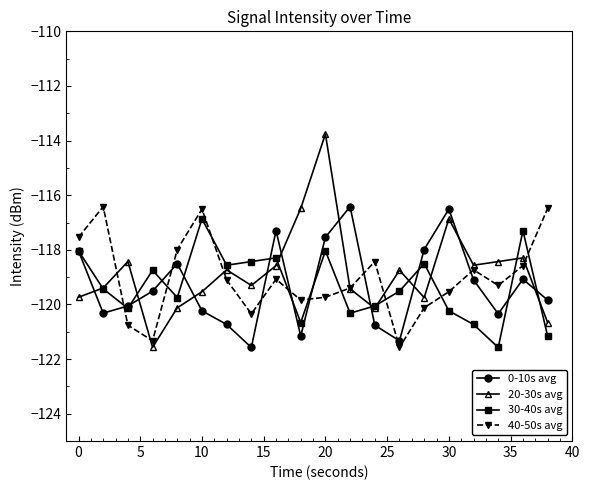

True or false: 30-40s avg has more than 2 points higher than both neighbors.

True